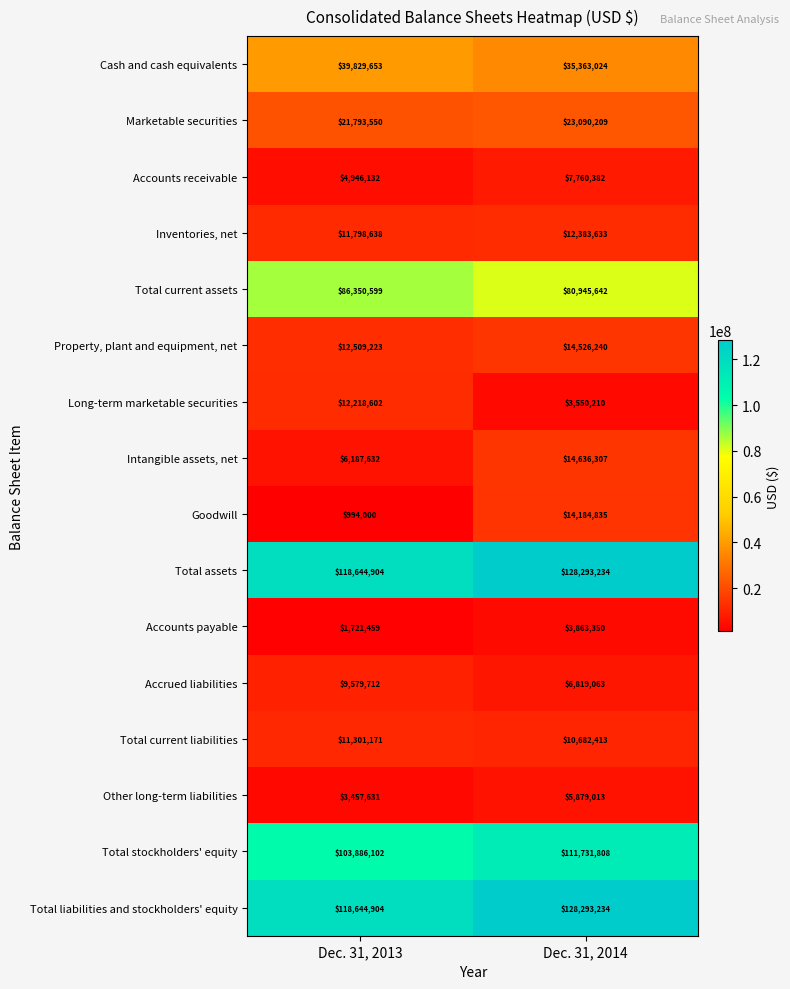

What is the difference between the highest and lowest values at Dec. 31, 2014?

124743024